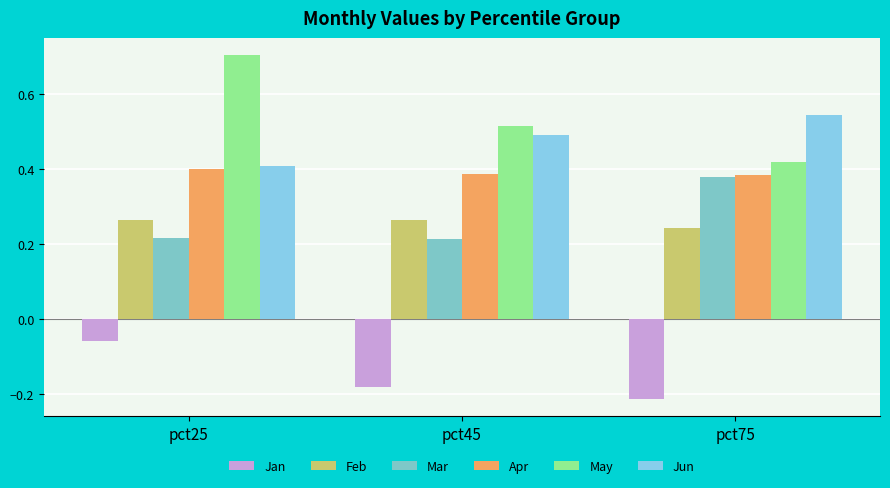

What are all the series names shown in the legend?

Jan, Feb, Mar, Apr, May, Jun